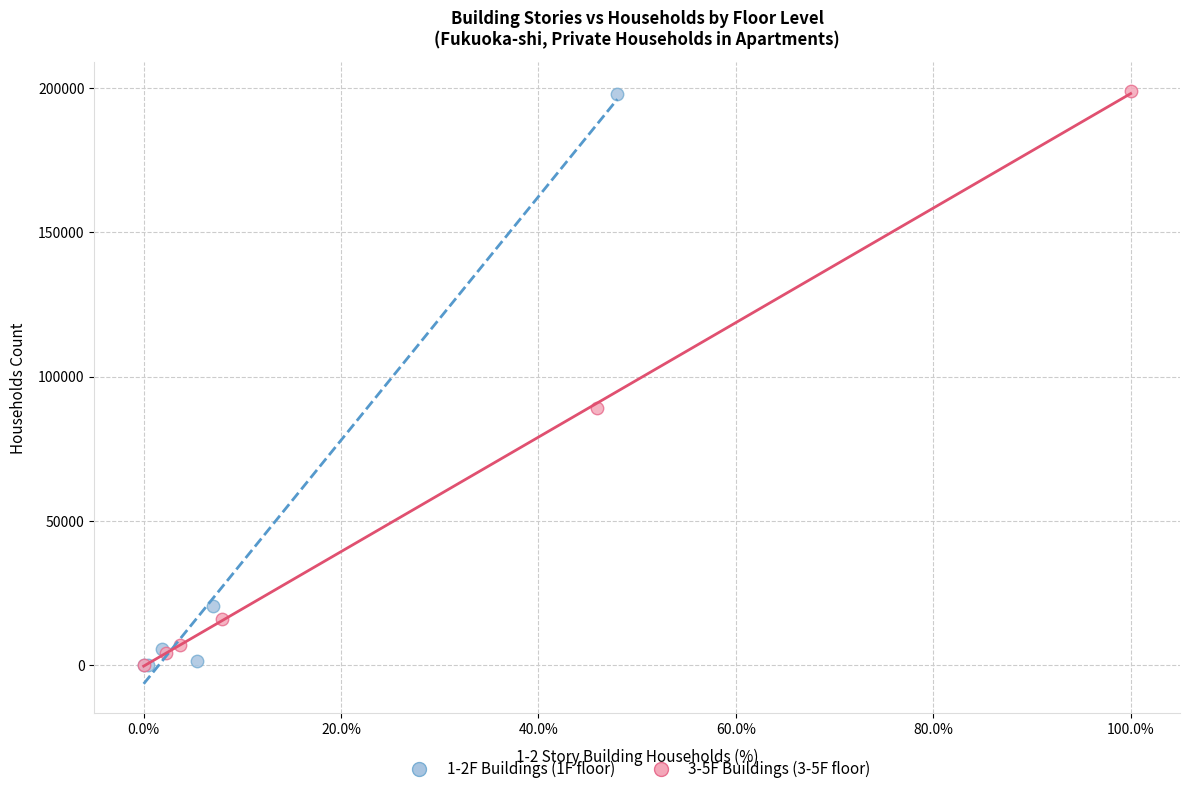

What are all the series names shown in the legend?

1-2F Buildings (1F floor), 3-5F Buildings (3-5F floor)